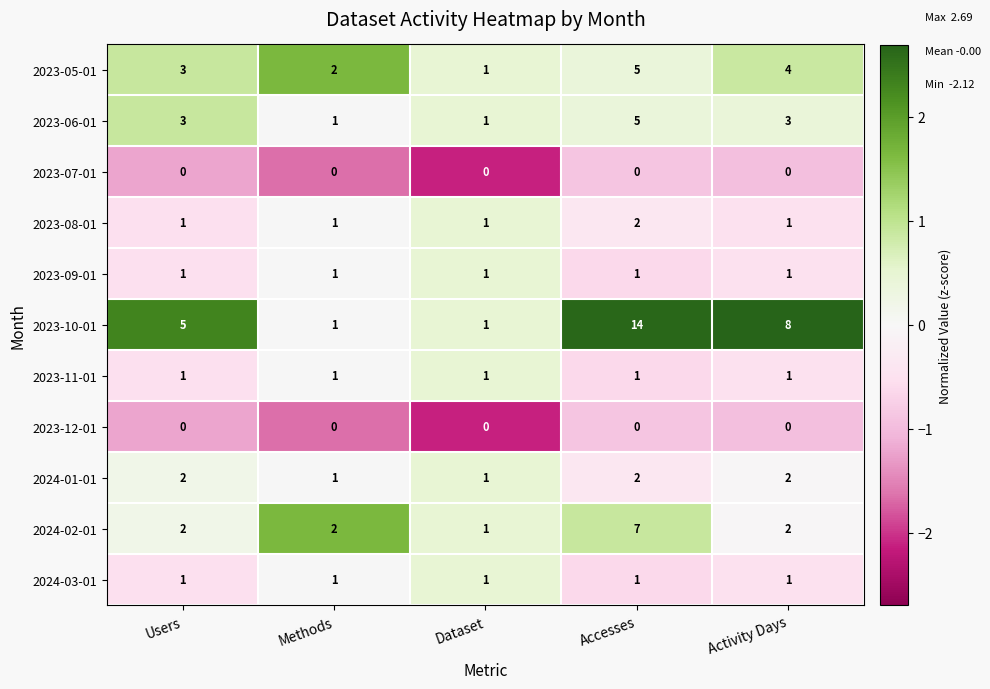

Count the number of categories in the chart.

5